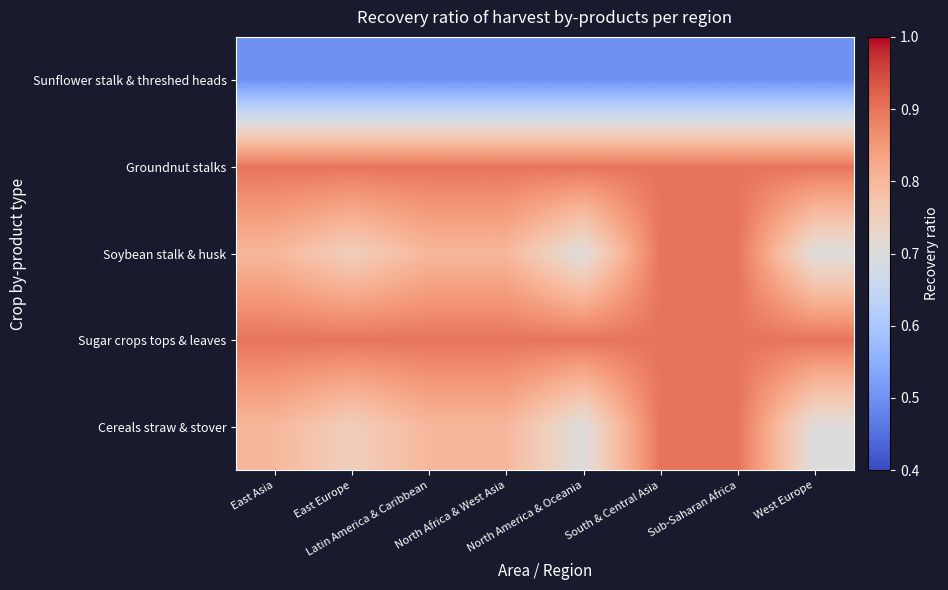

Which has a higher value, East Europe or Latin America & Caribbean?

Latin America & Caribbean